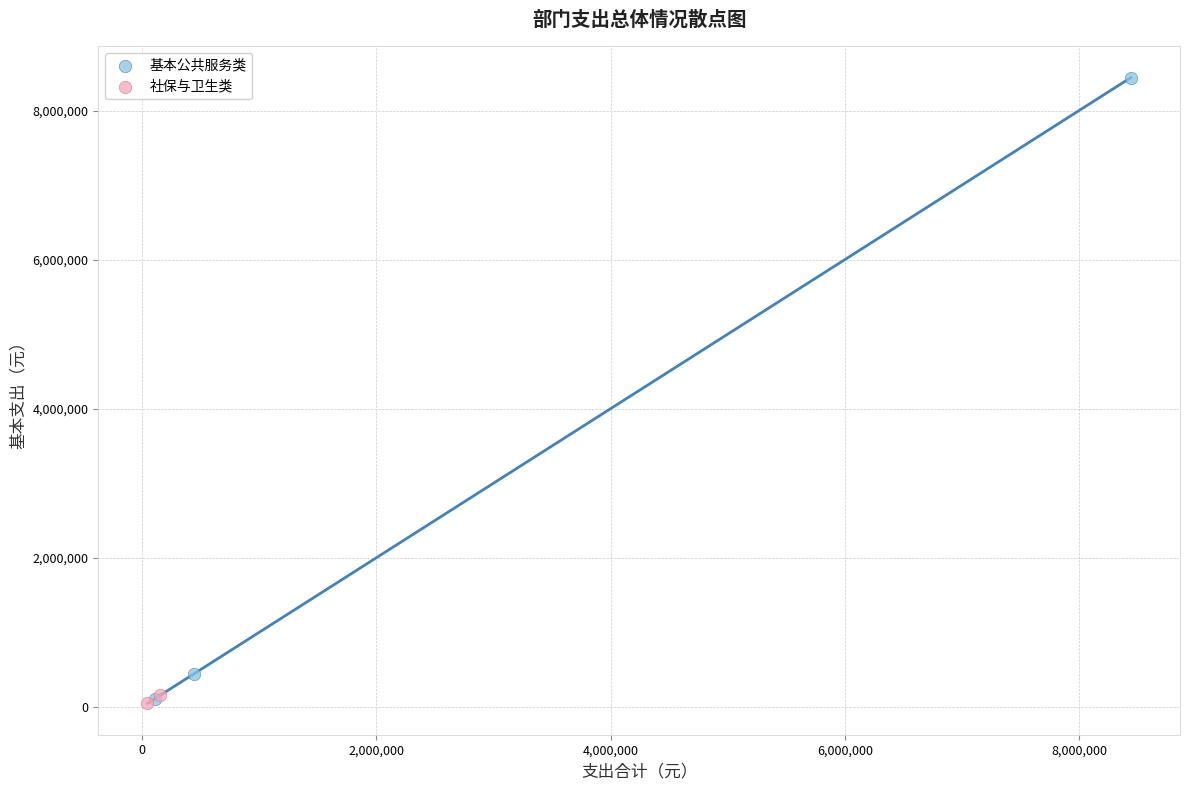

What are all the series names shown in the legend?

基本公共服务类, 社保与卫生类